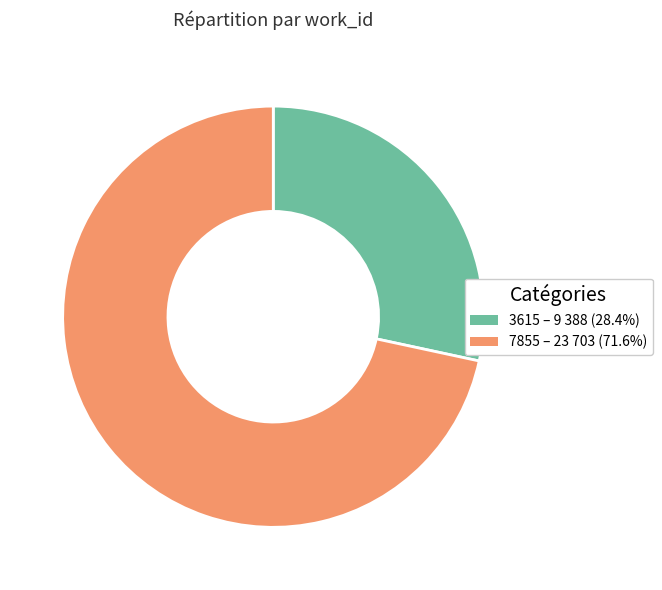

What is the ratio of the value at 3615 to the value at 7855?

0.4